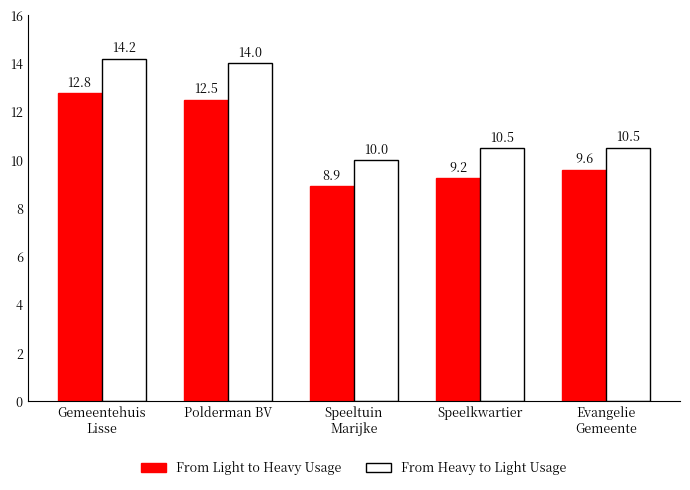

Is it true that From Light to Heavy Usage equals 960 at Evangelie
Gemeente?

True